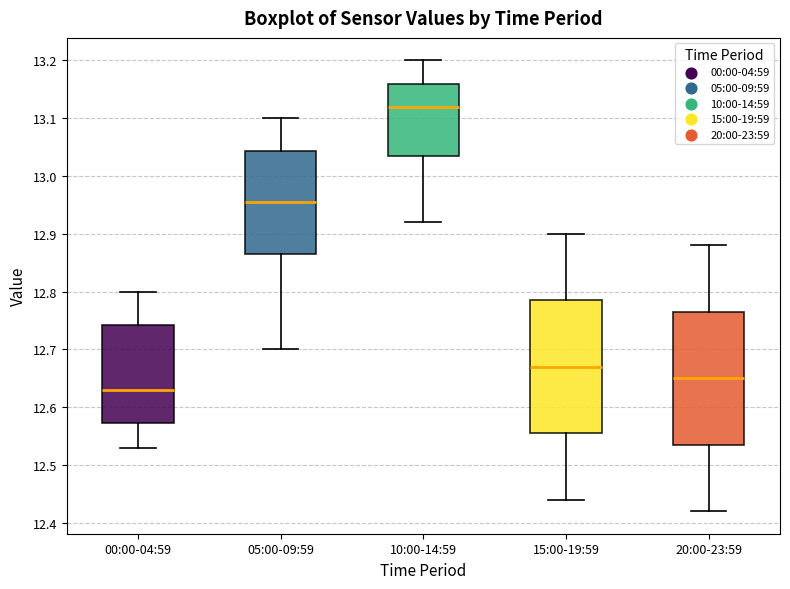

Which box's median line is the lowest?

00:00-04:59